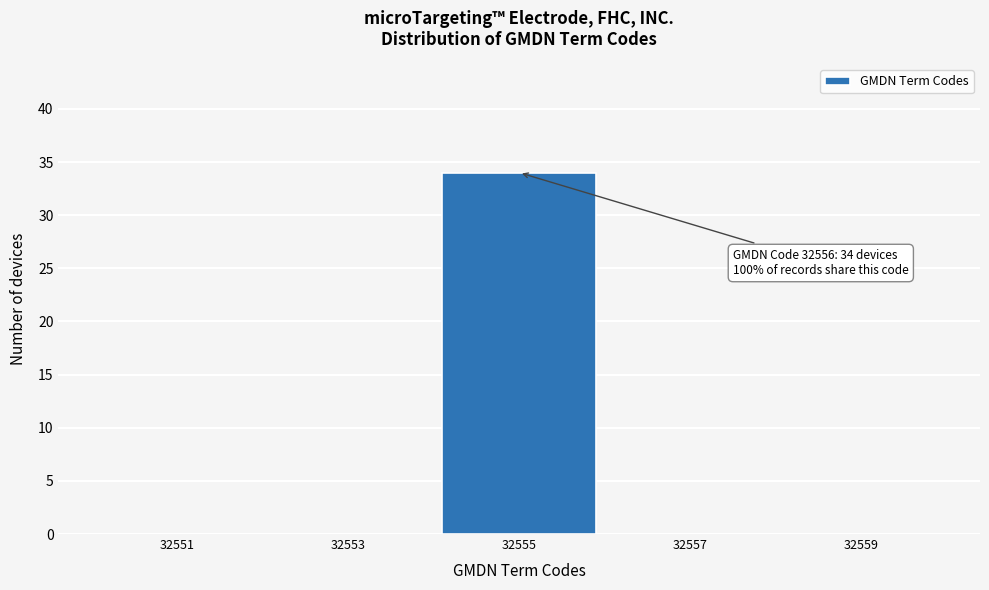

Reading left to right, extract all data points from this chart.

32551=0	32553=0	32555=34	32557=0	32559=0